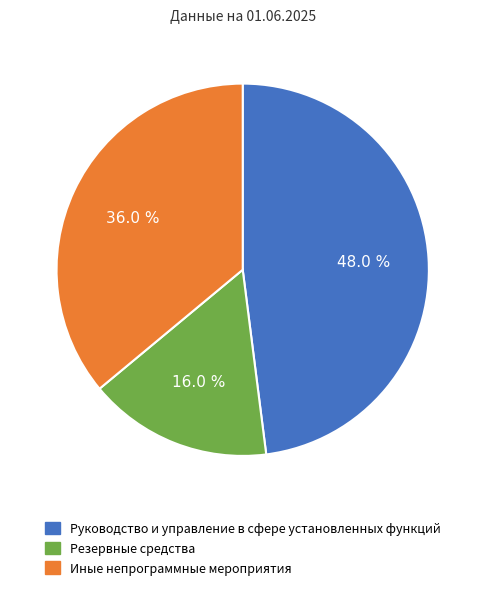

To the nearest percent, what portion does Резервные средства represent?

16%